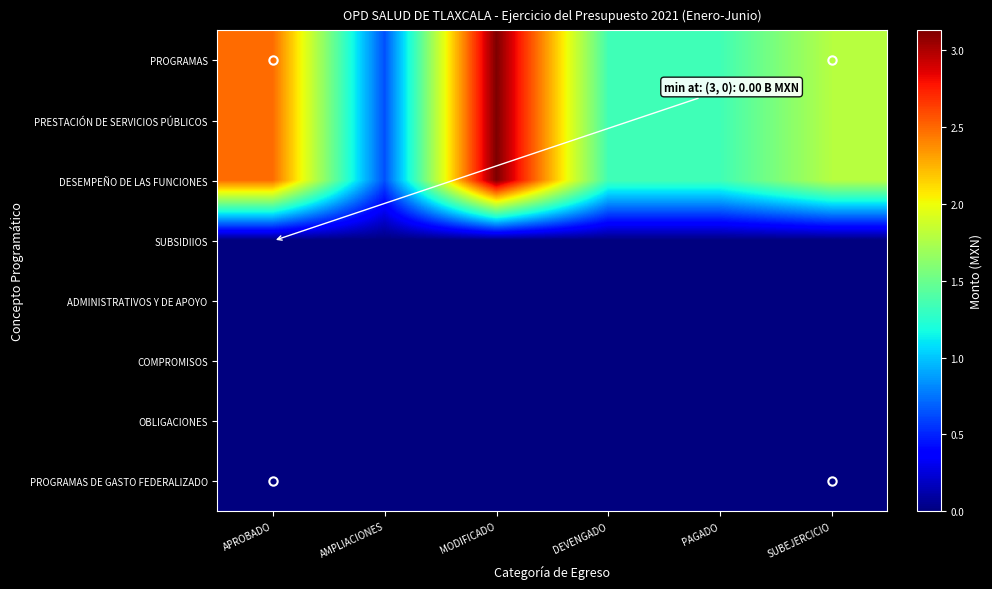

At which category is the sum across all series the highest?

MODIFICADO